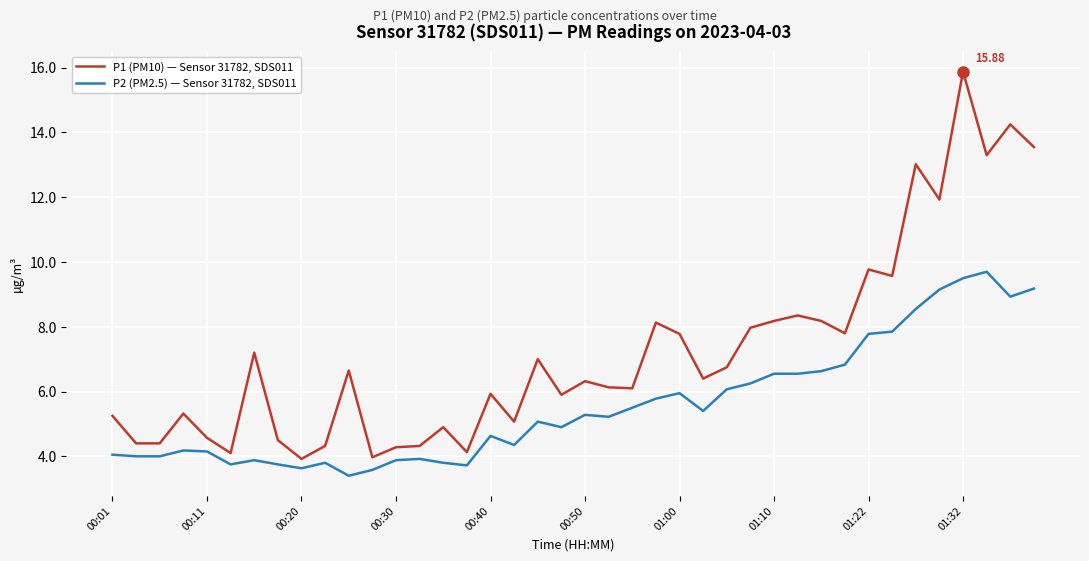

Rank the series by their average value, from lowest to highest.

P2 (PM2.5) — Sensor 31782, SDS011, P1 (PM10) — Sensor 31782, SDS011